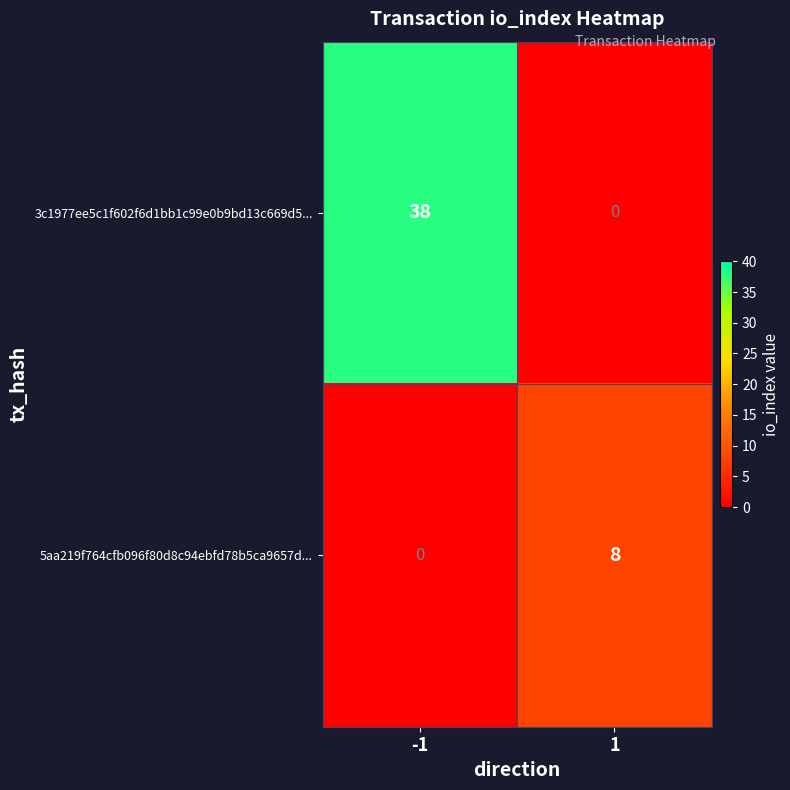

Rank the series by their maximum value, from highest to lowest.

3c1977ee5c1f602f6d1bb1c99e0b9bd13c669d5..., 5aa219f764cfb096f80d8c94ebfd78b5ca9657d...